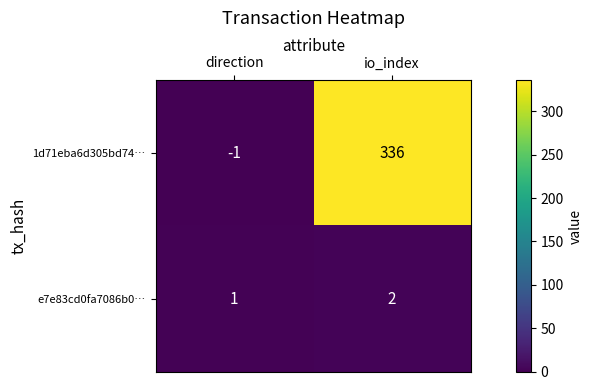

Which series has the largest range (max minus min)?

1d71eba6d305bd74…